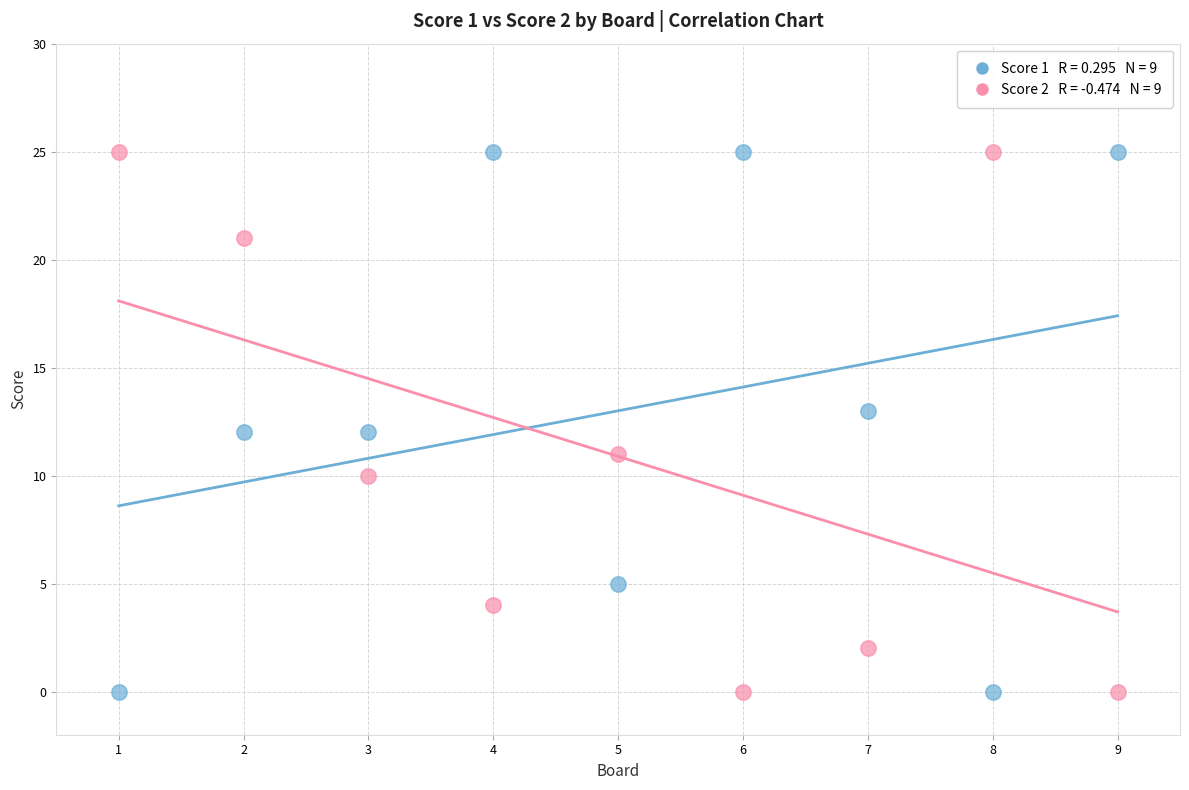

Across all data points, what is the range of X values (max minus min)?

8